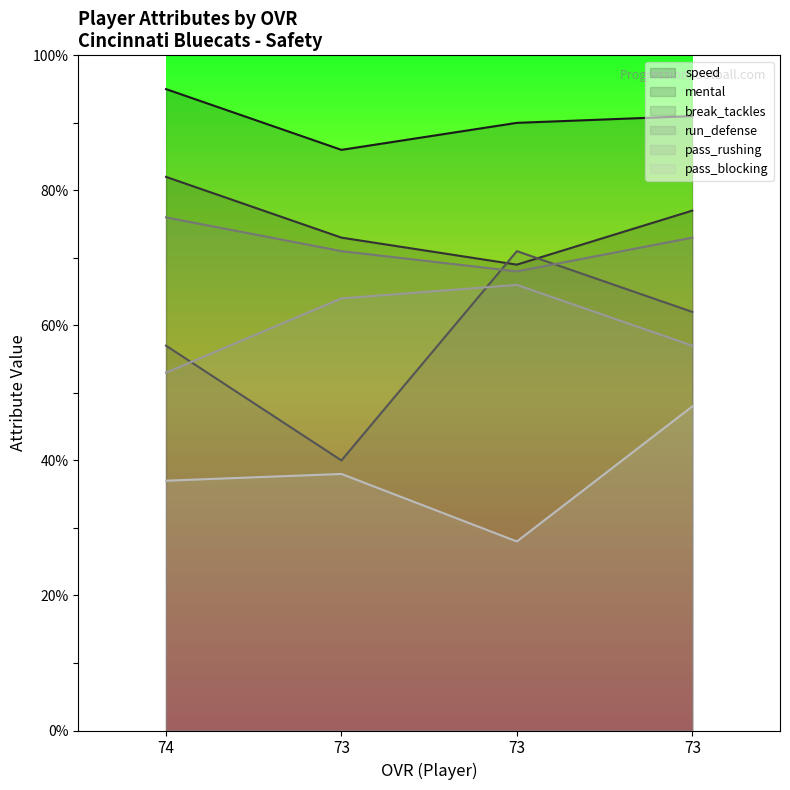

True or false: pass_rushing and pass_blocking intersect in this chart.

False